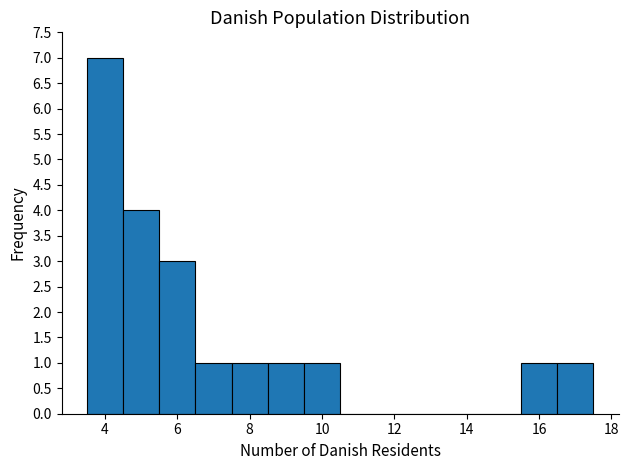

Over which range of the x-axis is the bar tallest?

3.5 to 4.5